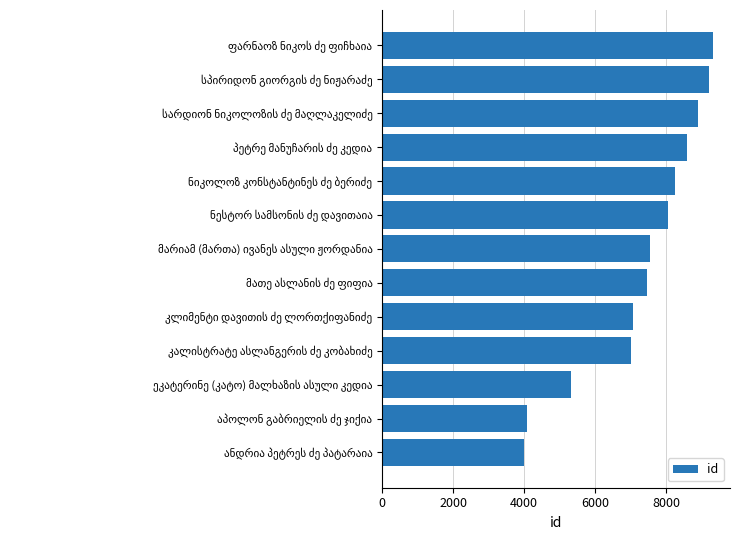

What is the sum of all values?

94759